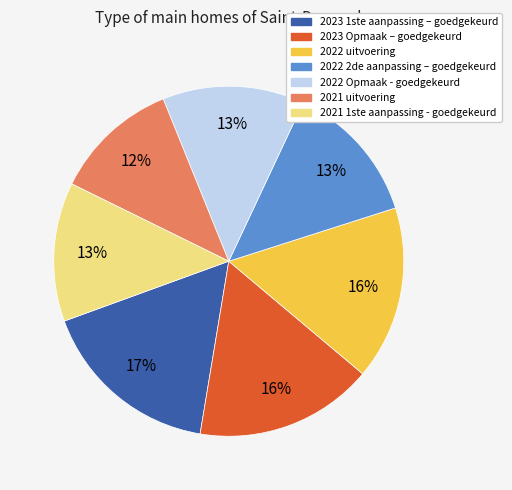

Which has a higher value, 2023 1ste aanpassing – goedgekeurd or 2022 uitvoering?

2023 1ste aanpassing – goedgekeurd